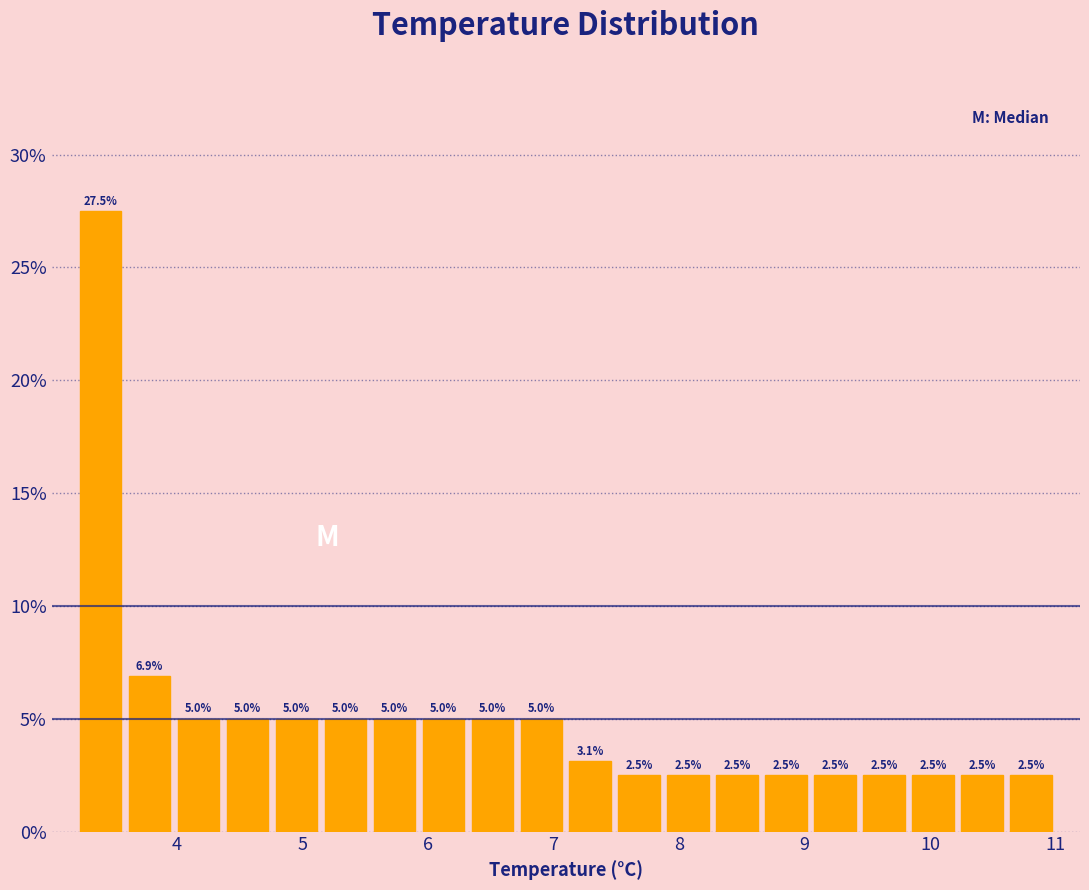

Read against the x-axis, roughly where is the centre of the tallest bar?

3.4